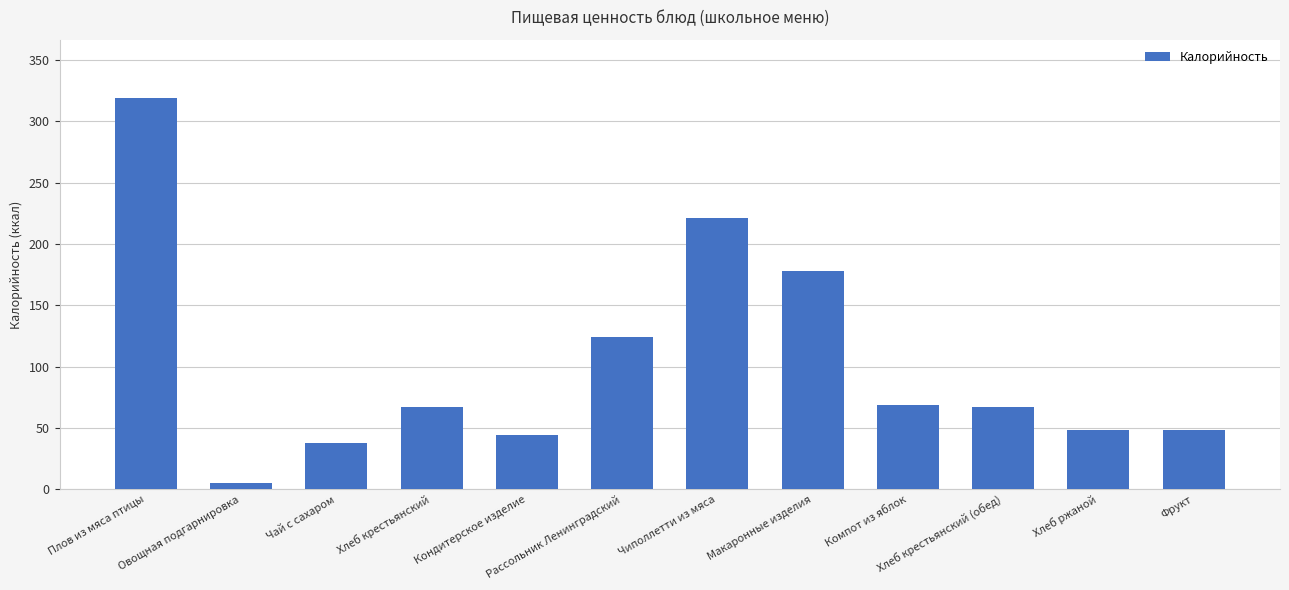

What value does the data have at Рассольник Ленинградский?

124.4